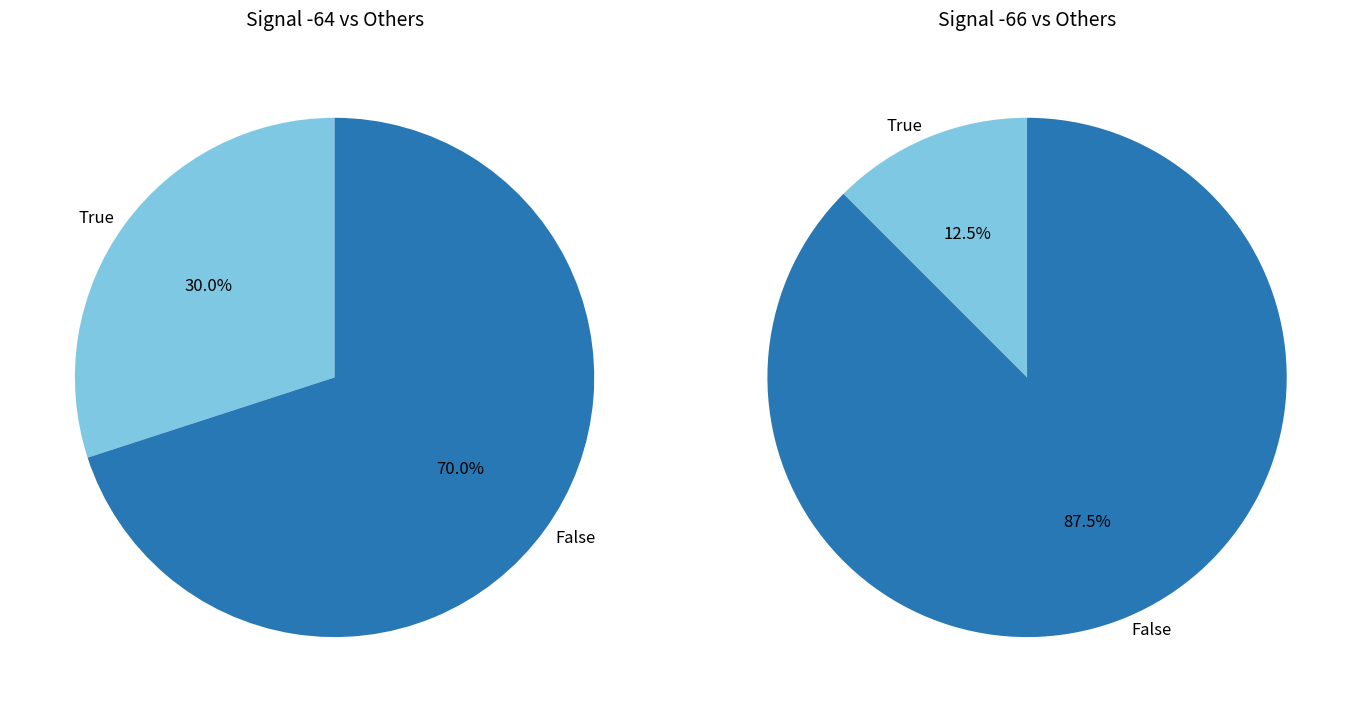

Do 4 and 32 together represent more than half of the pie?

No